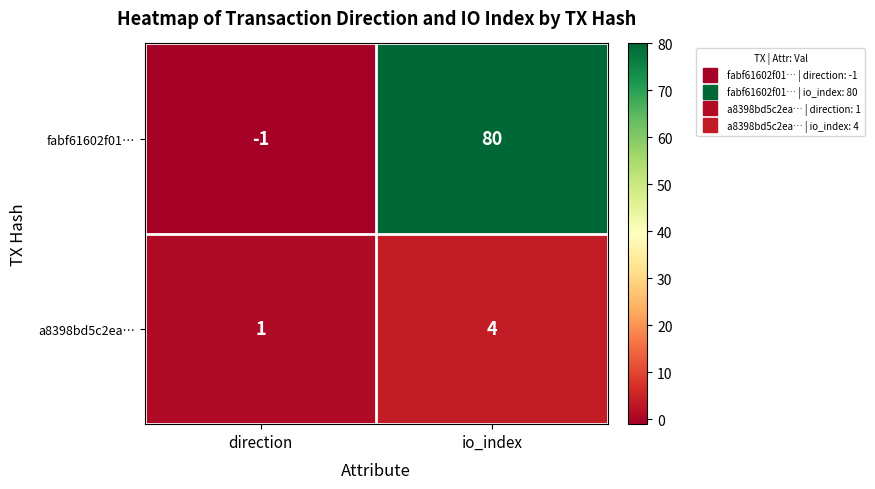

Is it true that a8398bd5c2ea… equals 4 at io_index?

True